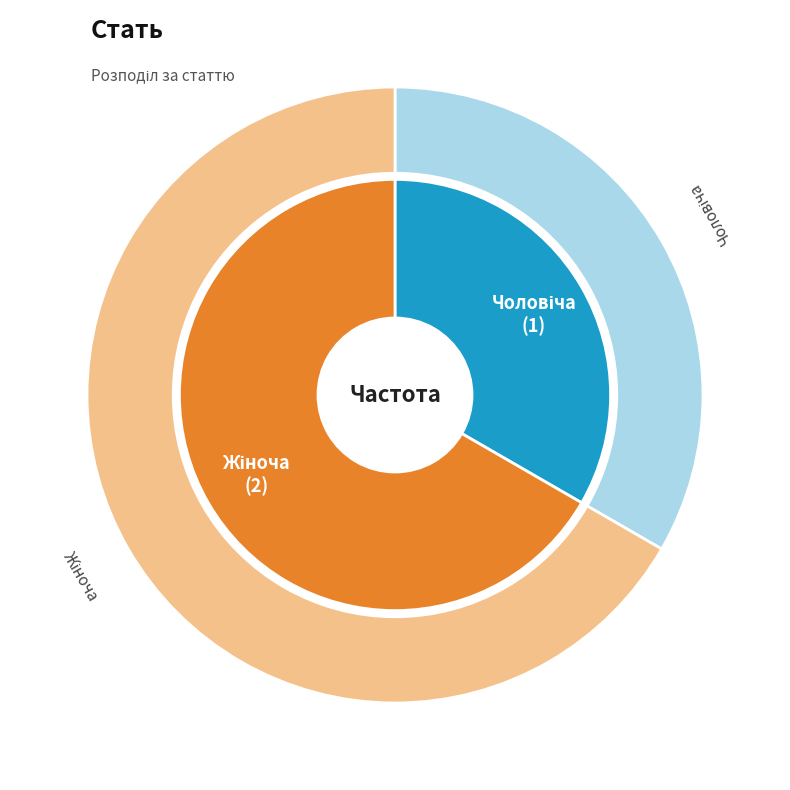

True or false: Чоловіча accounts for 33% of the total.

True